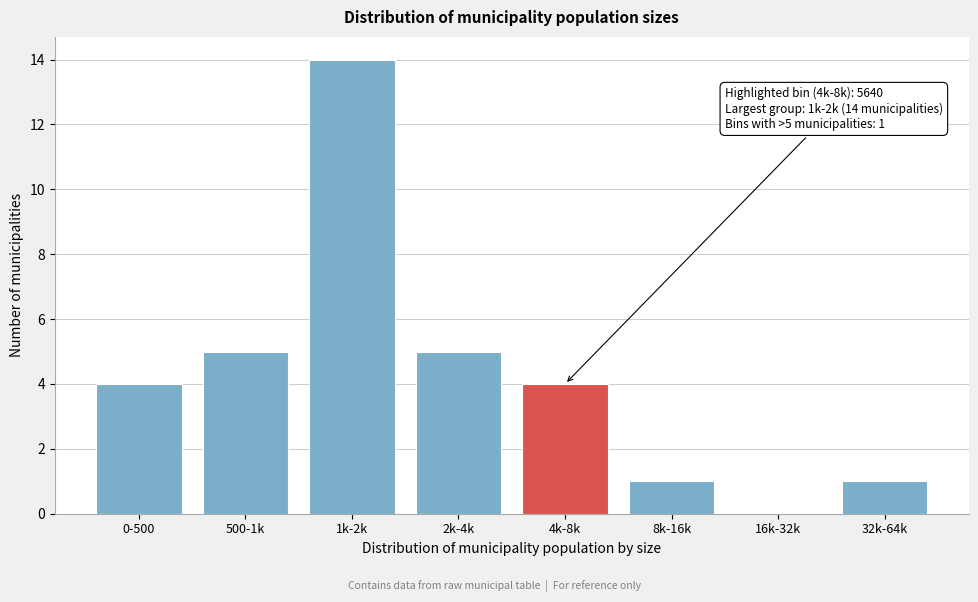

Reading left to right, what are all the values shown in this chart?

0-500=4	500-1k=5	1k-2k=14	2k-4k=5	4k-8k=4	8k-16k=1	16k-32k=0	32k-64k=1